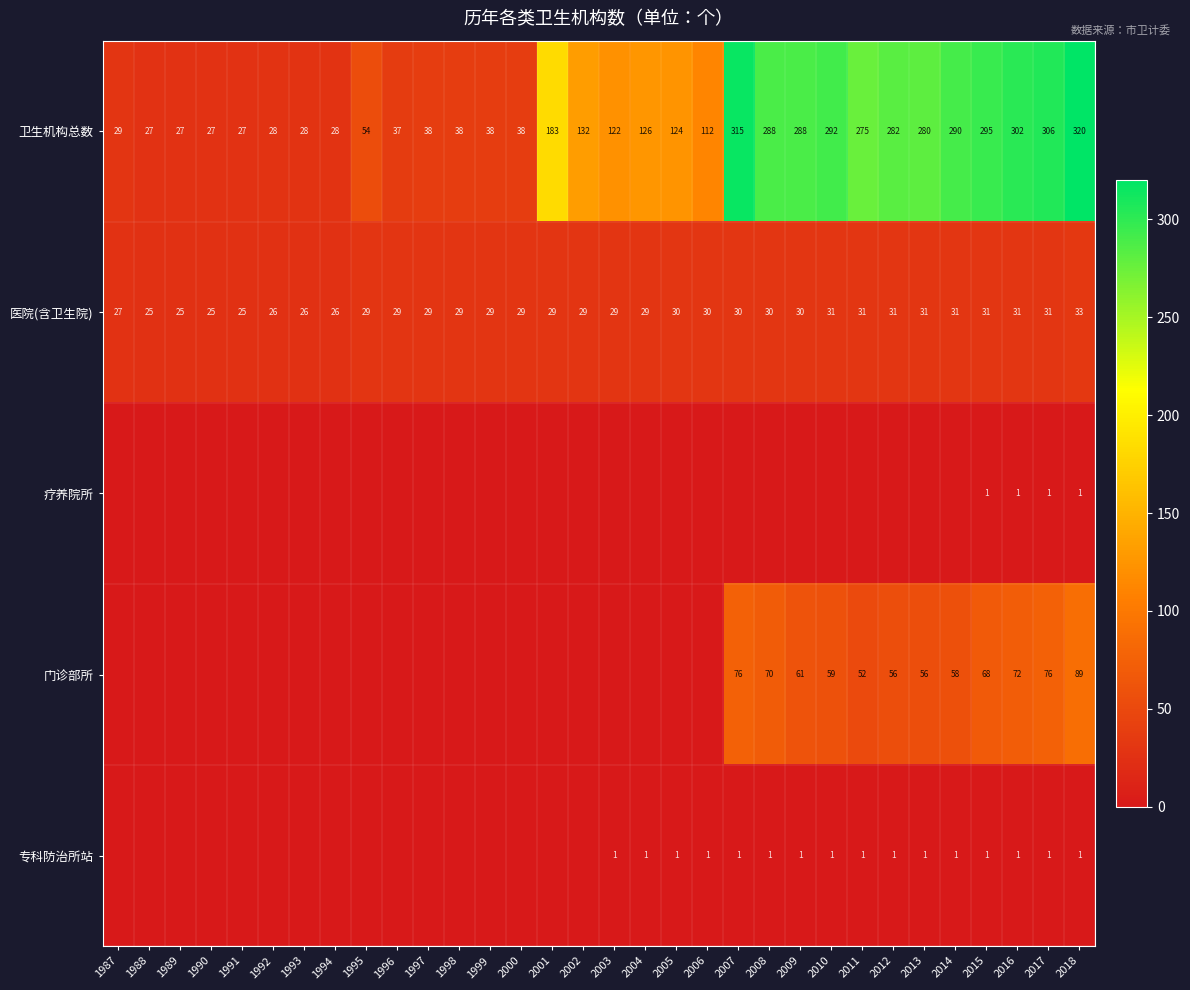

Which has a higher value, 2011 or 1998?

2011